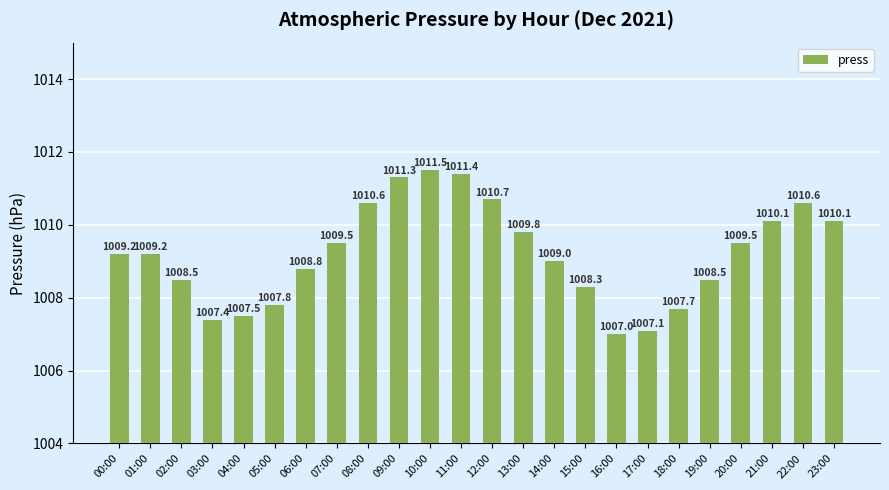

What is the smallest value displayed?

1007.0